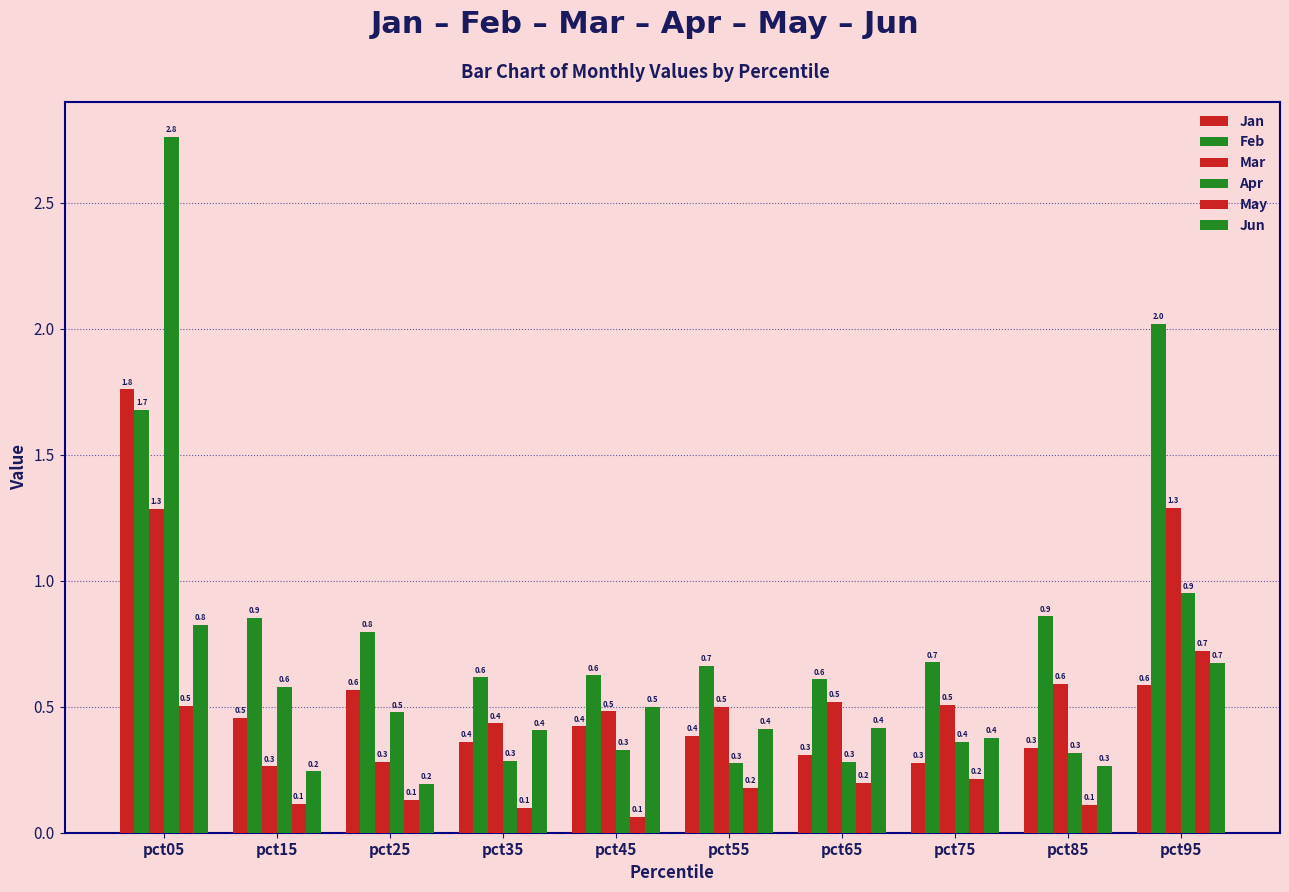

Which series has the largest total across all categories?

Feb